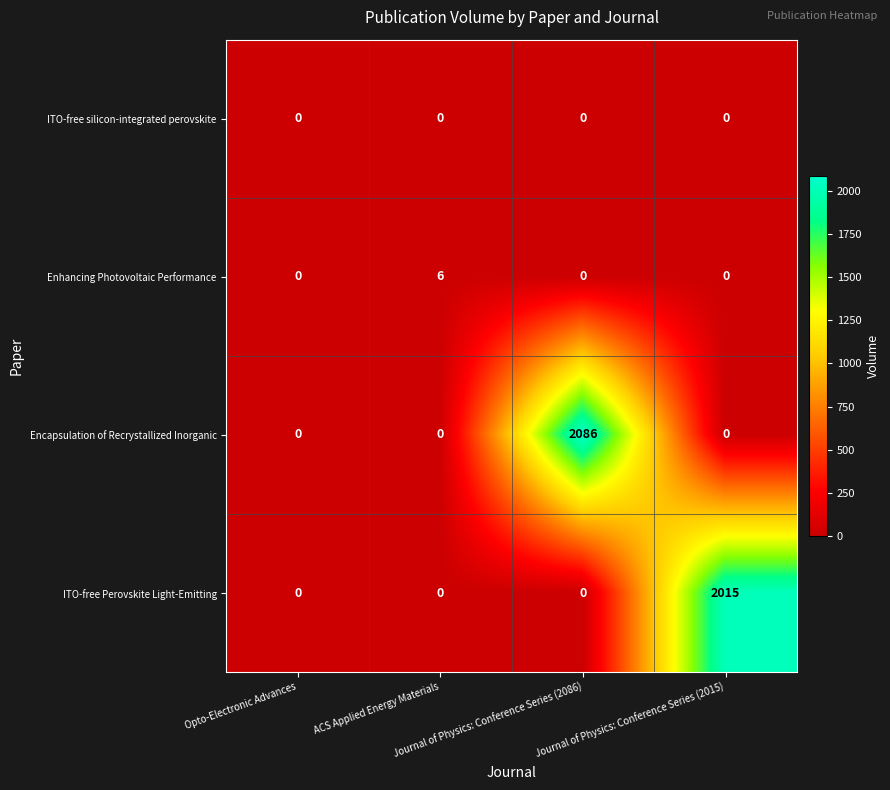

Which series has the largest range (max minus min)?

Encapsulation of Recrystallized Inorganic